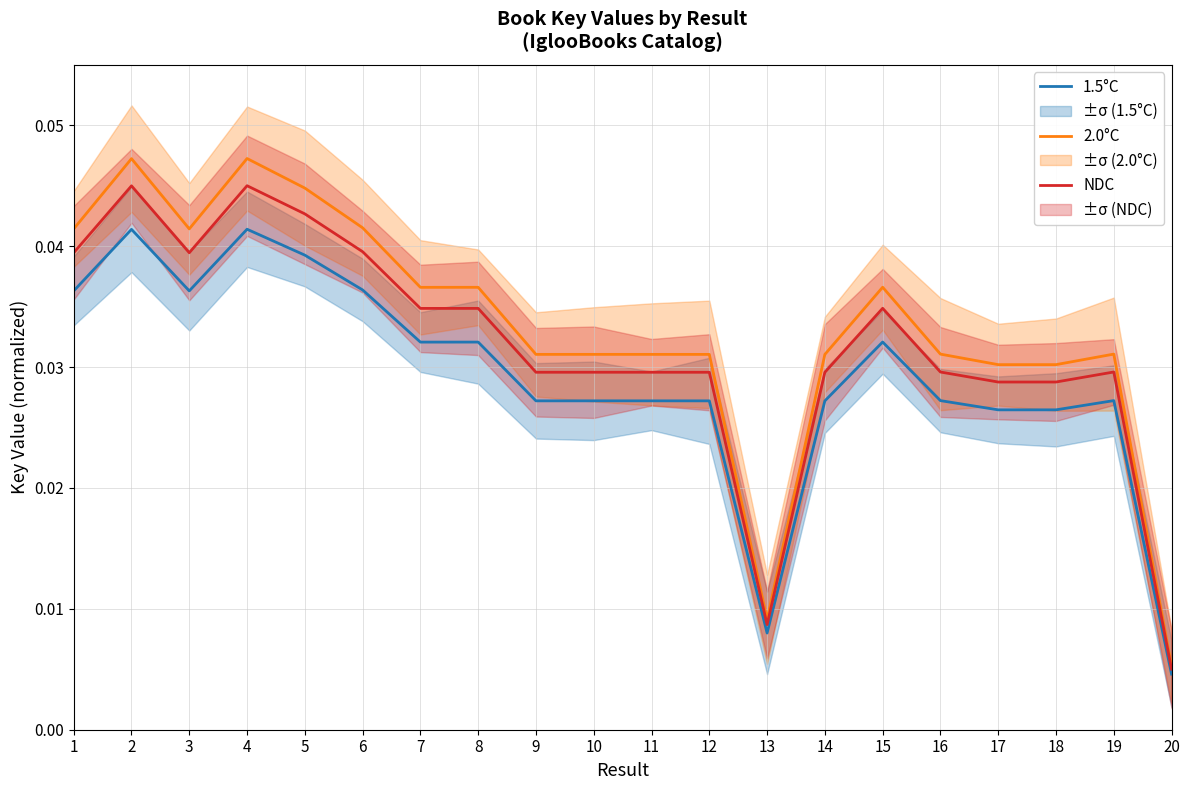

List the series in order of their overall mean, highest first.

2.0°C, NDC, 1.5°C